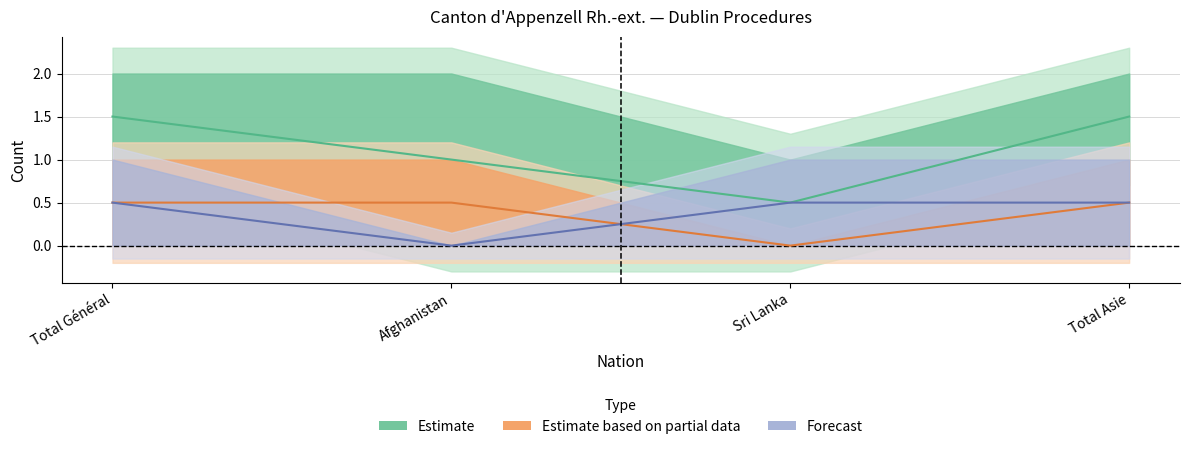

Reading left to right, what are all the values shown in this chart?

Estimate center: 1.5	1.0	0.5	1.5
Partial center: 0.5	0.5	0.0	0.5
Forecast center: 0.5	0.0	0.5	0.5